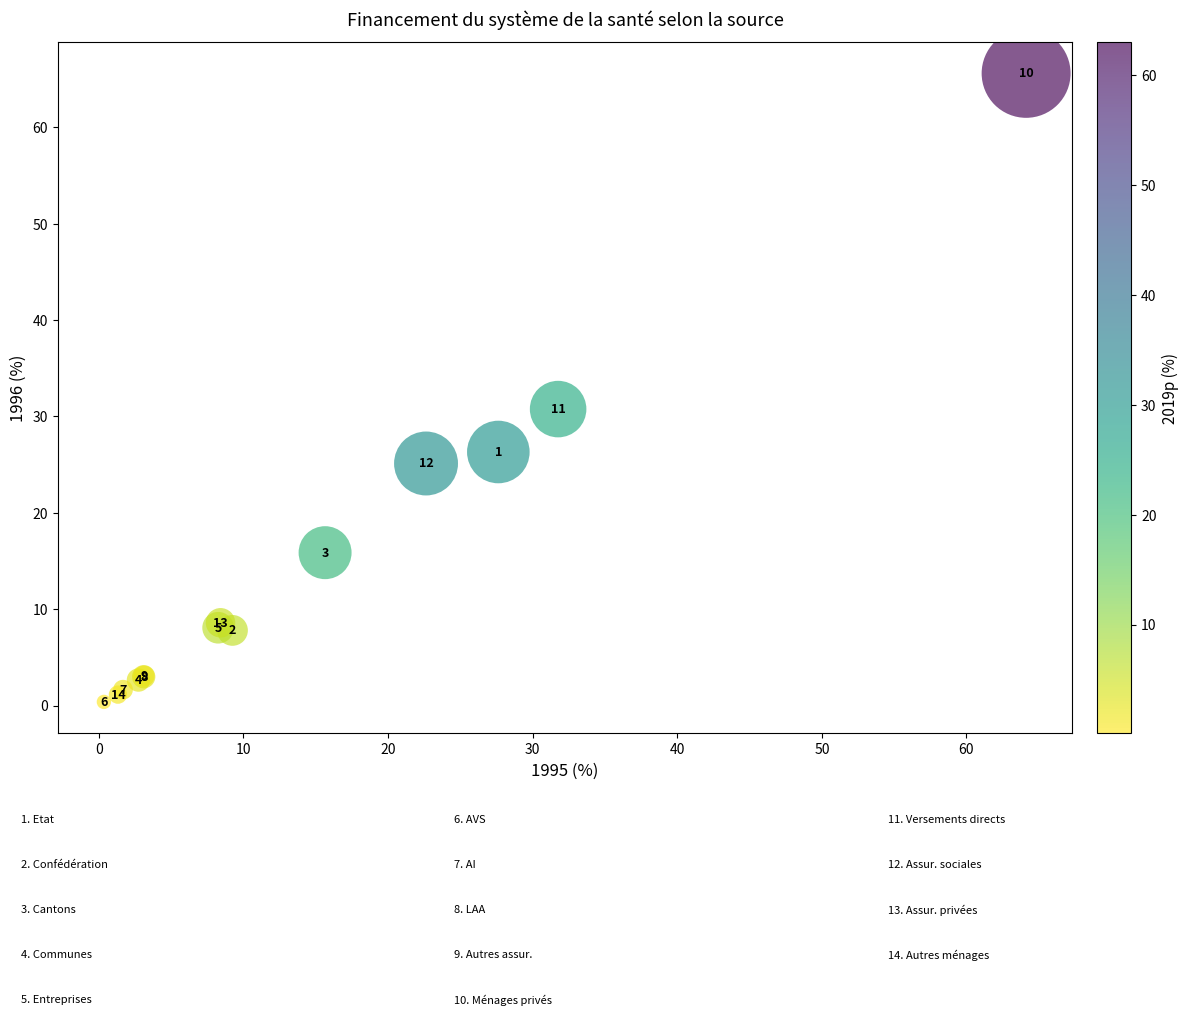

What Y value in the scatter plot is closest to 32?

30.8